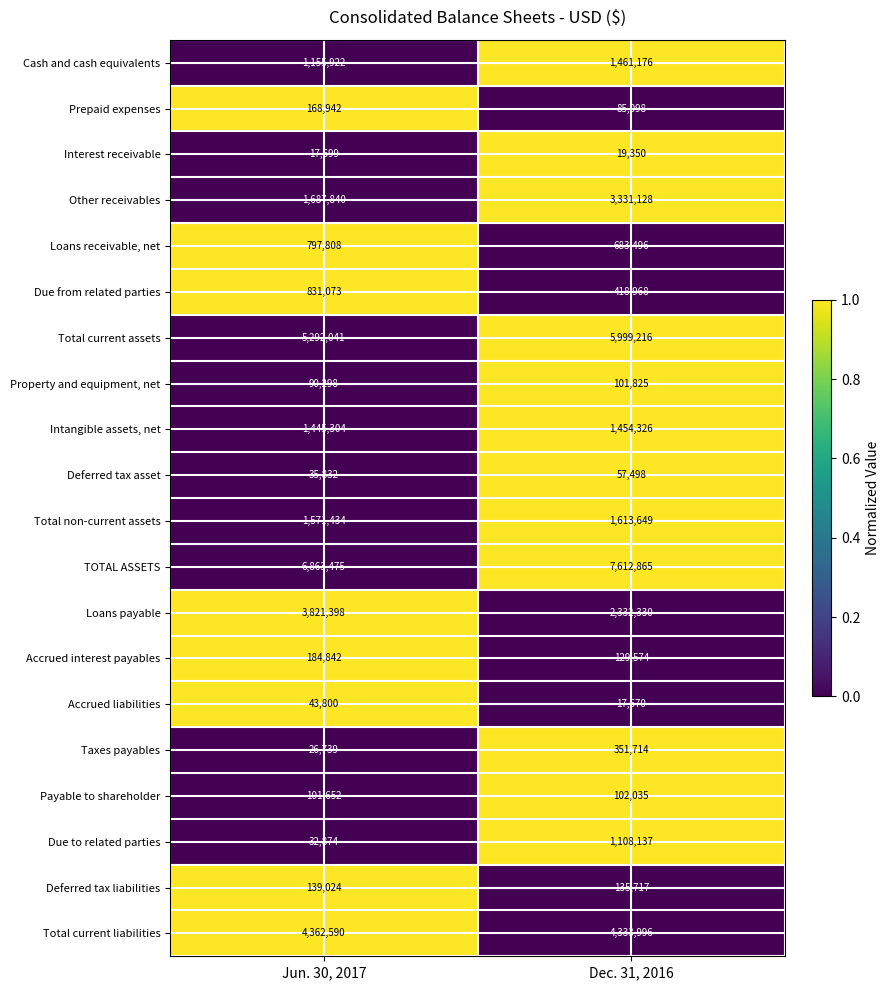

Read the Payable to shareholder value at Dec. 31, 2016, to the nearest 5.

102035